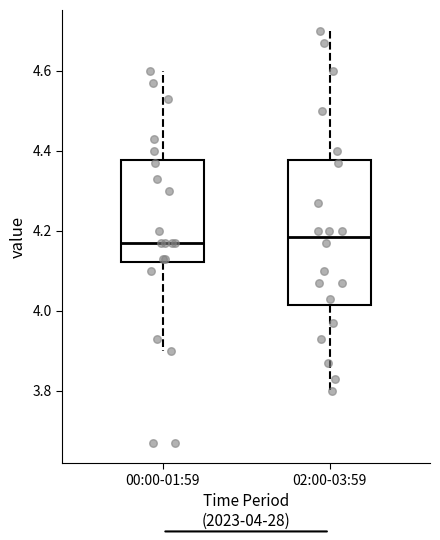

Reading left to right, read every box against the y-axis: the position of its median line, the range the box covers, and the ends of its whiskers. The values are not printed on the chart, so give them approximately, as read against the axis.

00:00-01:59: median 4.18, box 4.12 to 4.38, whiskers 3.90 to 4.60
02:00-03:59: median 4.18, box 4.02 to 4.38, whiskers 3.80 to 4.70